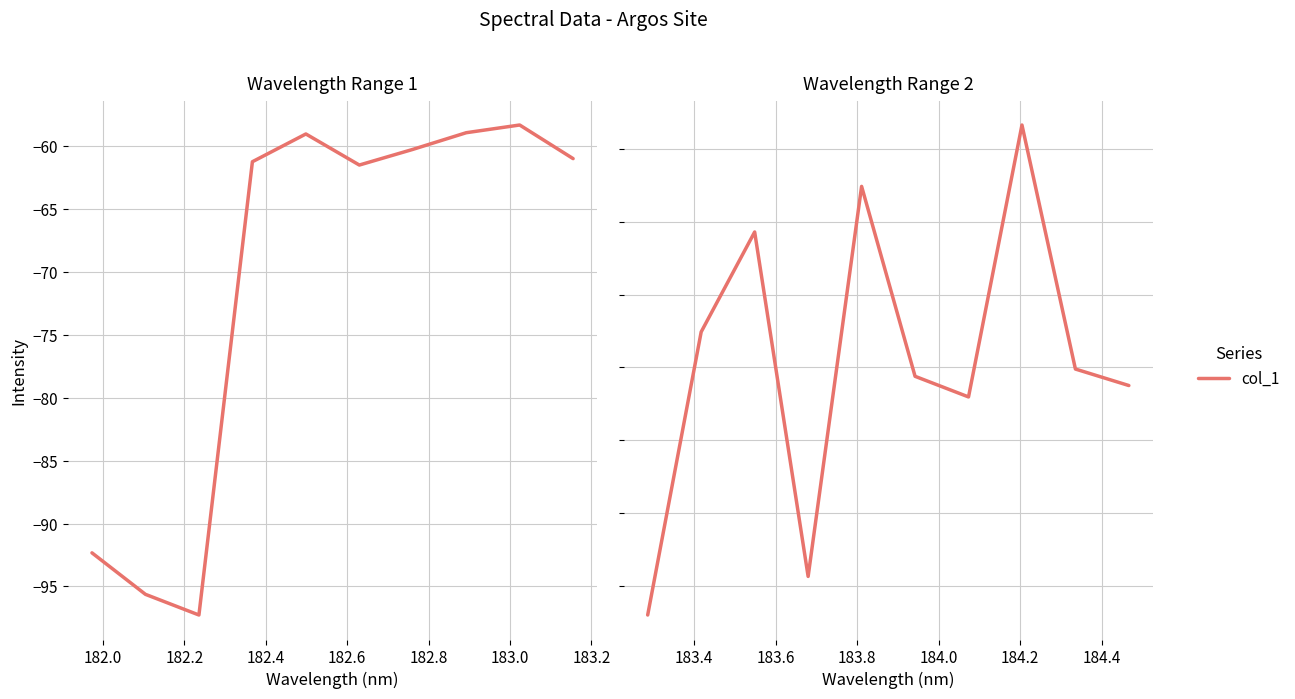

How many data points does each series have?

10